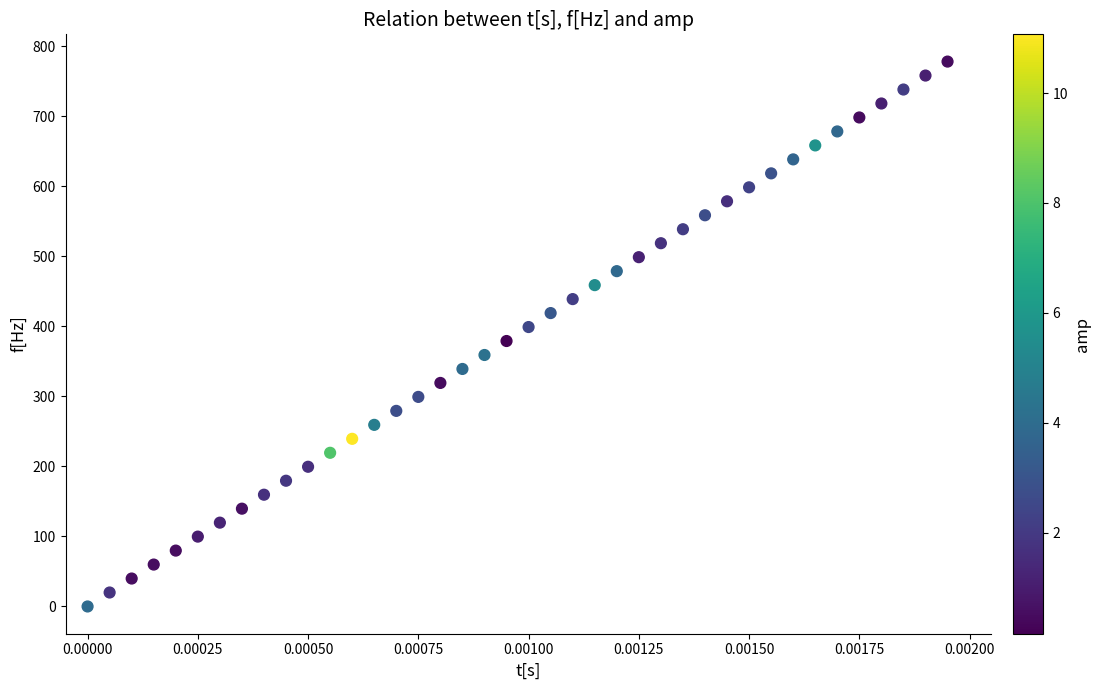

What is the range of Y values (max minus min)?

778.4